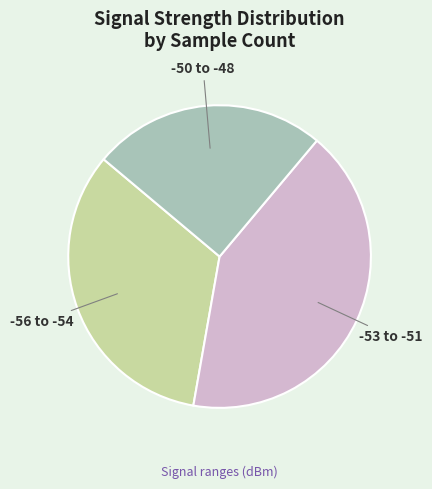

To the nearest percent, what is the average slice percentage?

33%